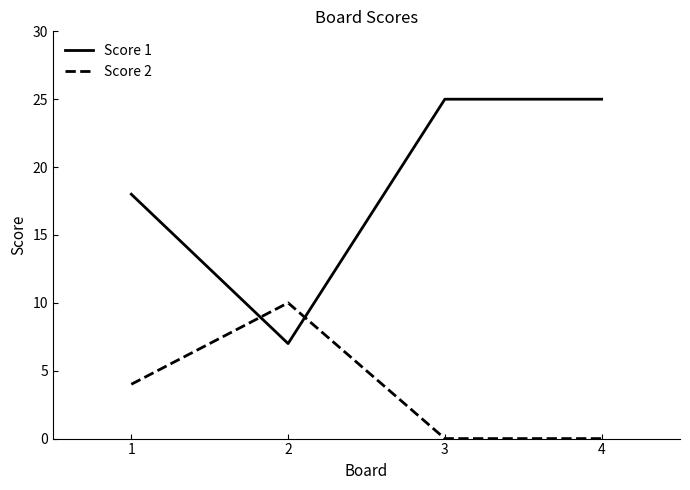

How many intersections are there between Score 2 and Score 1?

2